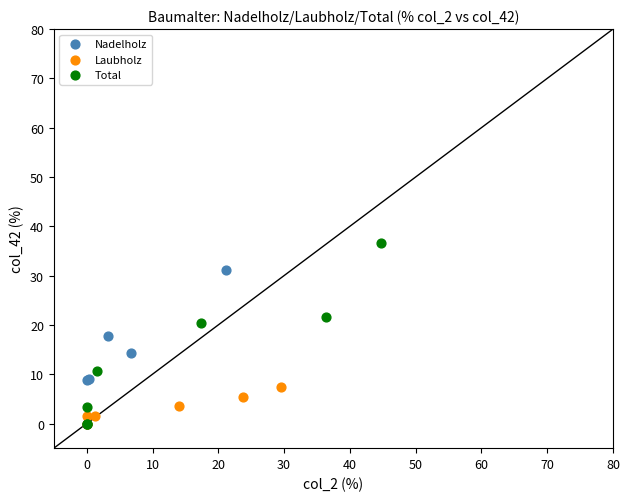

Which series has the widest spread of Y values?

Total